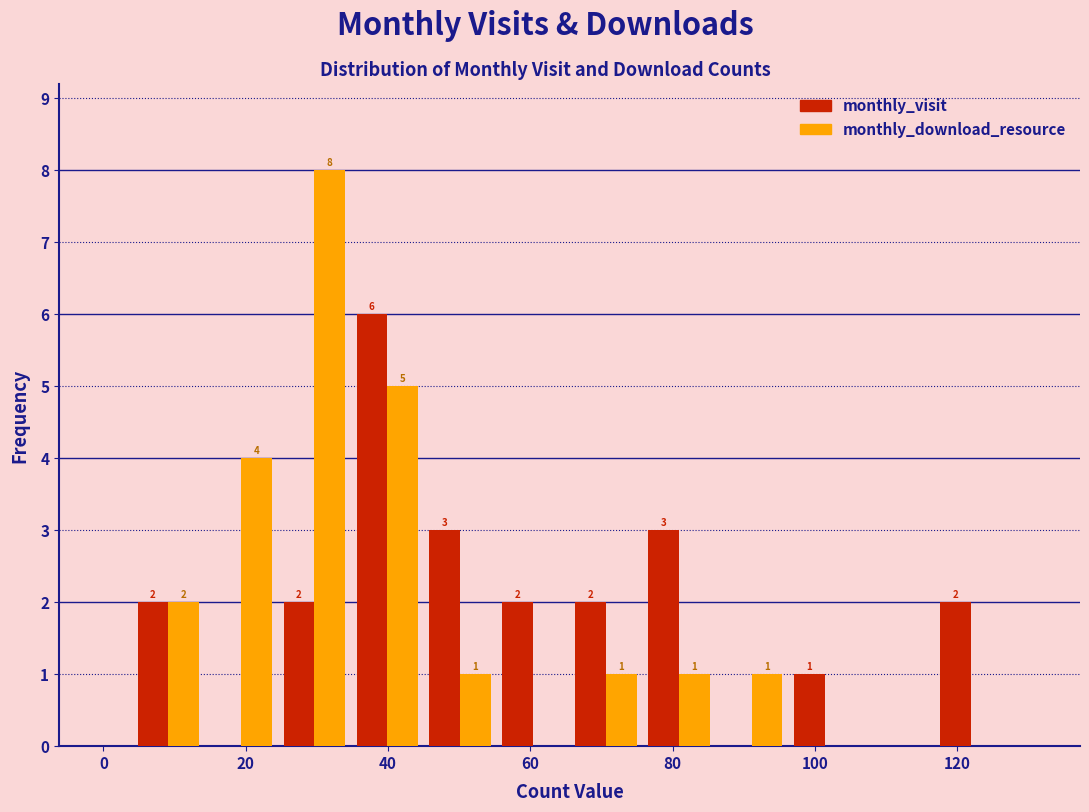

In the monthly_visit series, which range on the x-axis has the tallest bar?

34 to 46